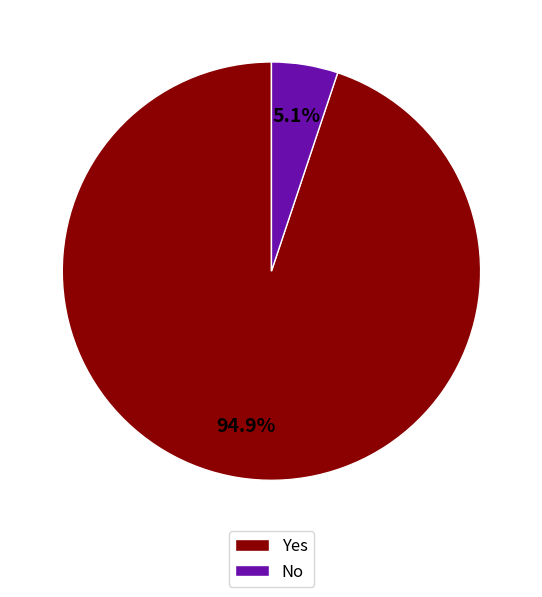

The Yes slice represents 86% of the pie. True or false?

False